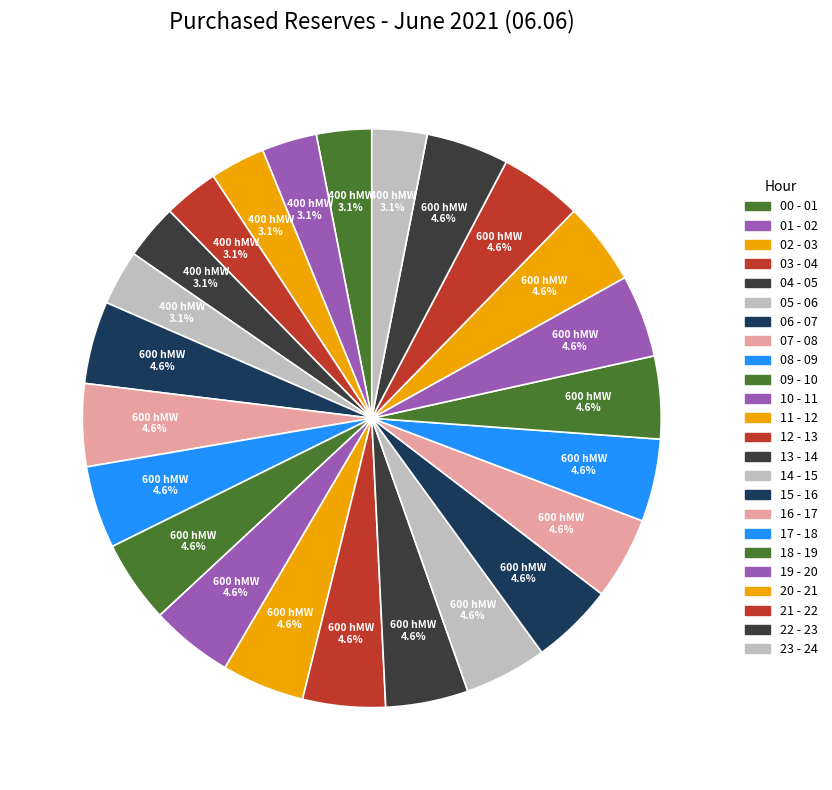

The 10 - 11 slice represents 5% of the pie. True or false?

True